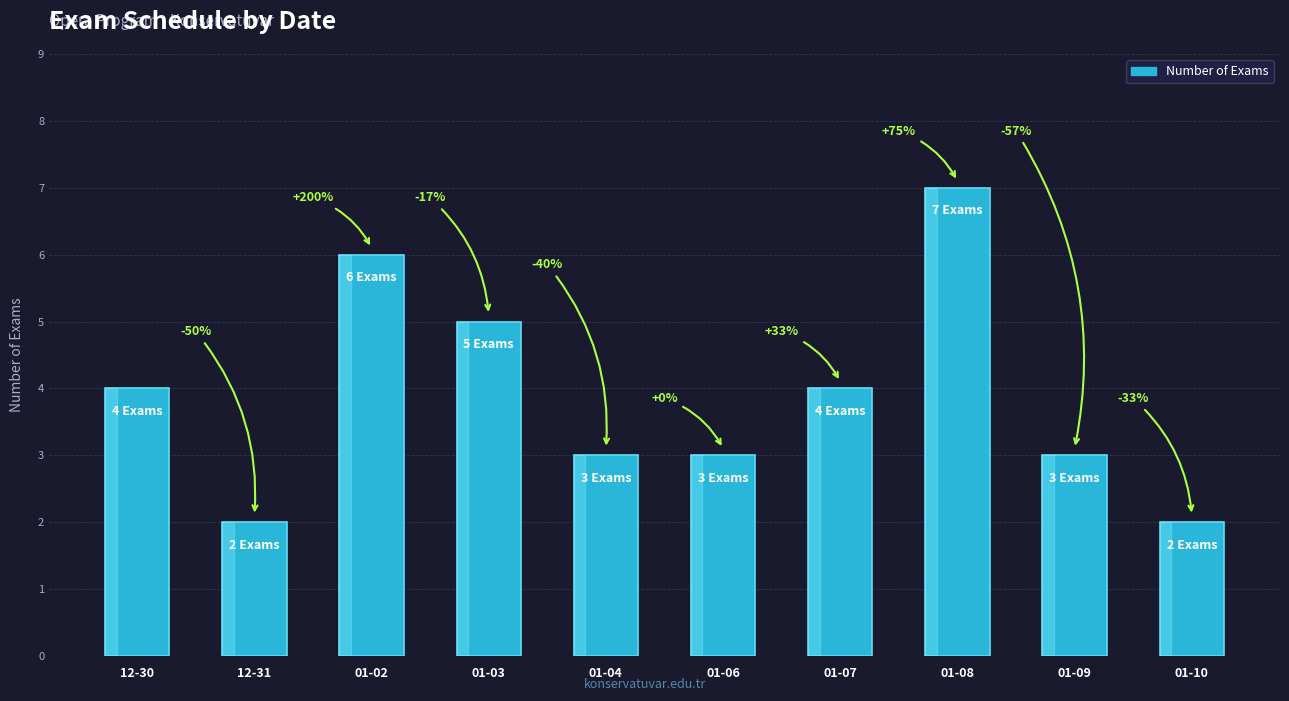

Is it true that the value at 01-02 is 6?

True